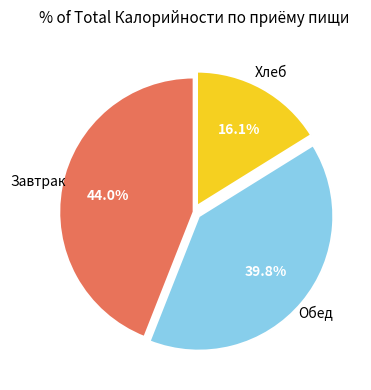

Is there any slice that represents more than half of the pie?

No